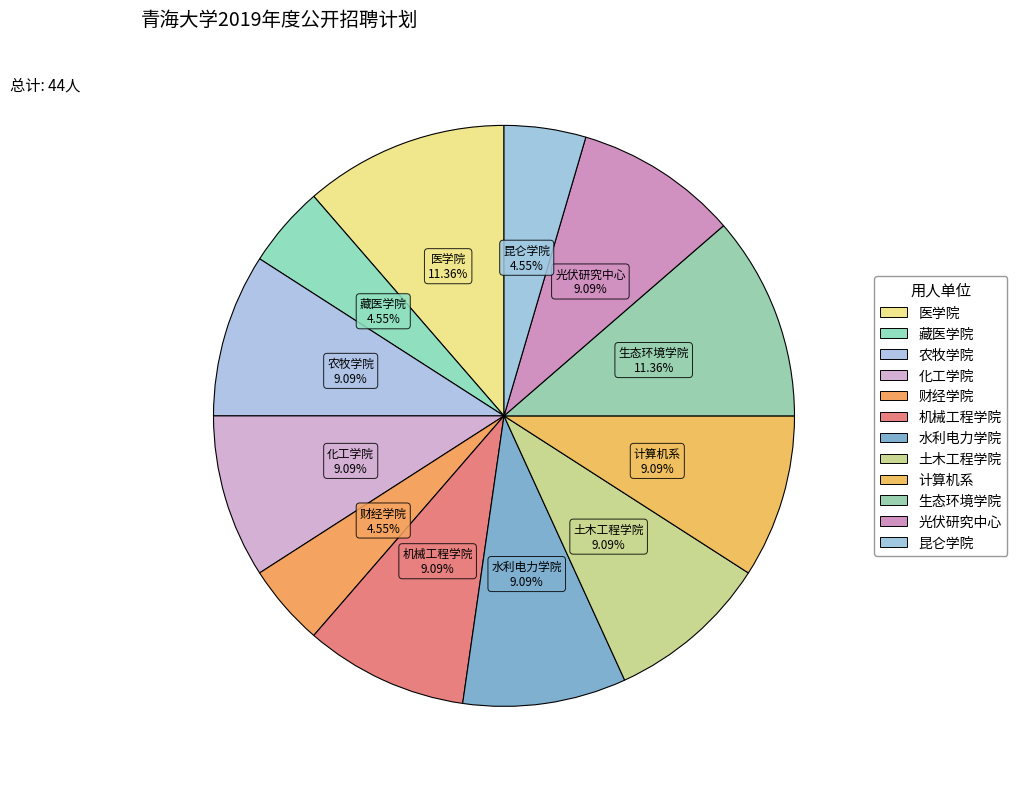

Is it true that 医学院 is 11% of the pie?

True